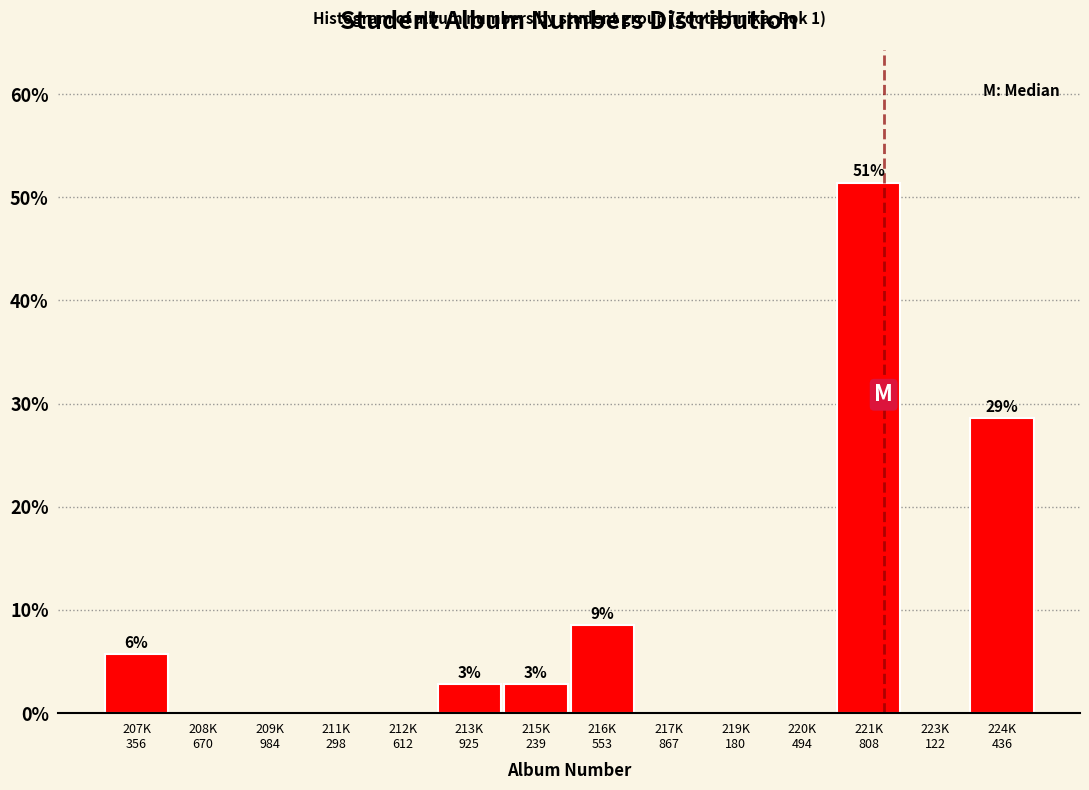

What is the maximum value shown in the chart?

51.4